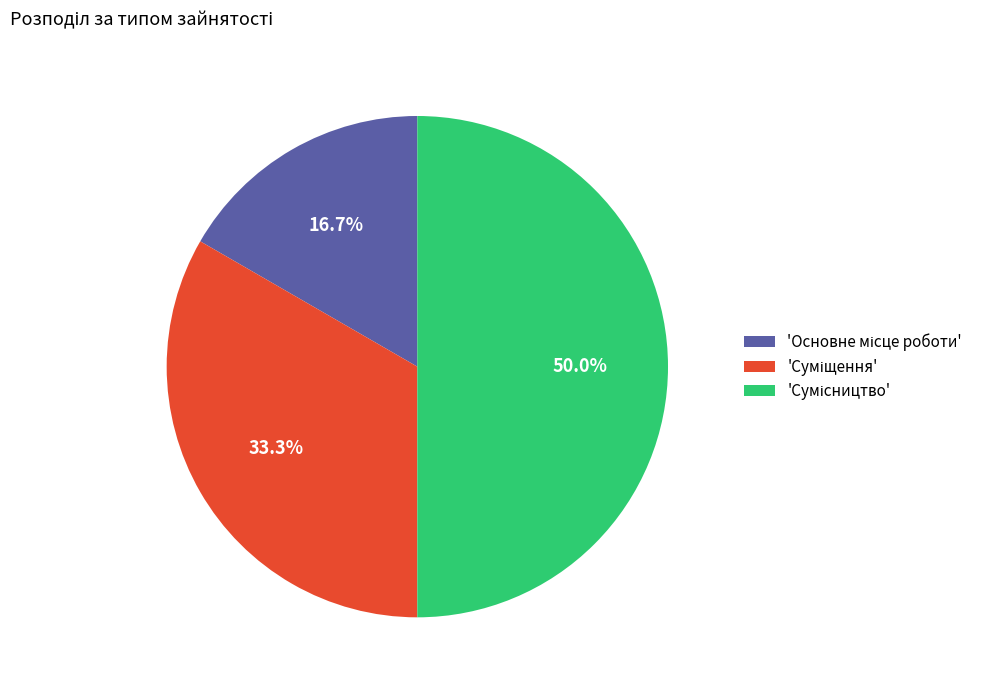

Rank the categories by value from lowest to highest.

Основне місце роботи, Суміщення, Сумісництво